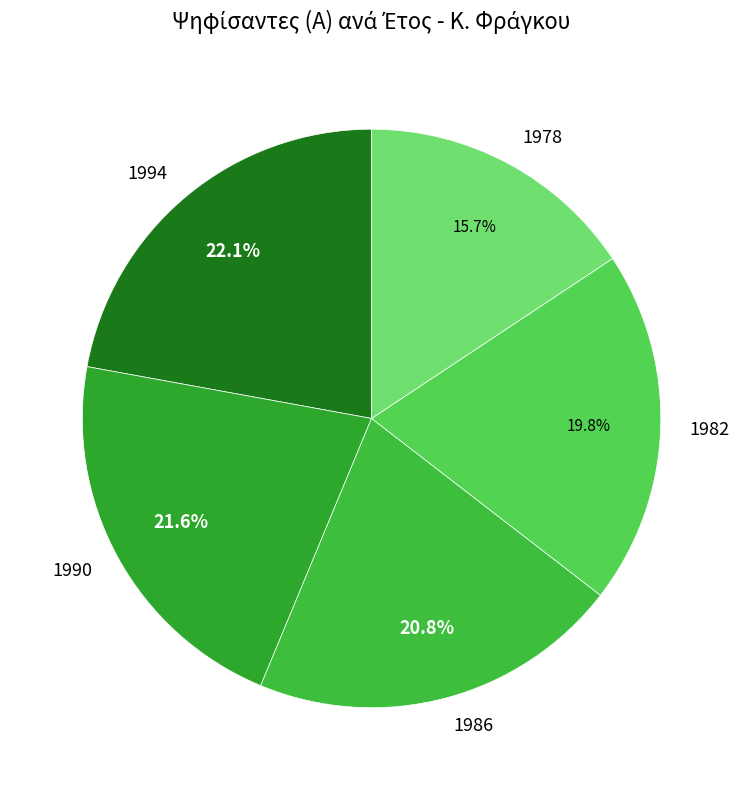

To the nearest percent, what is the difference between the largest and smallest slice percentages?

6%